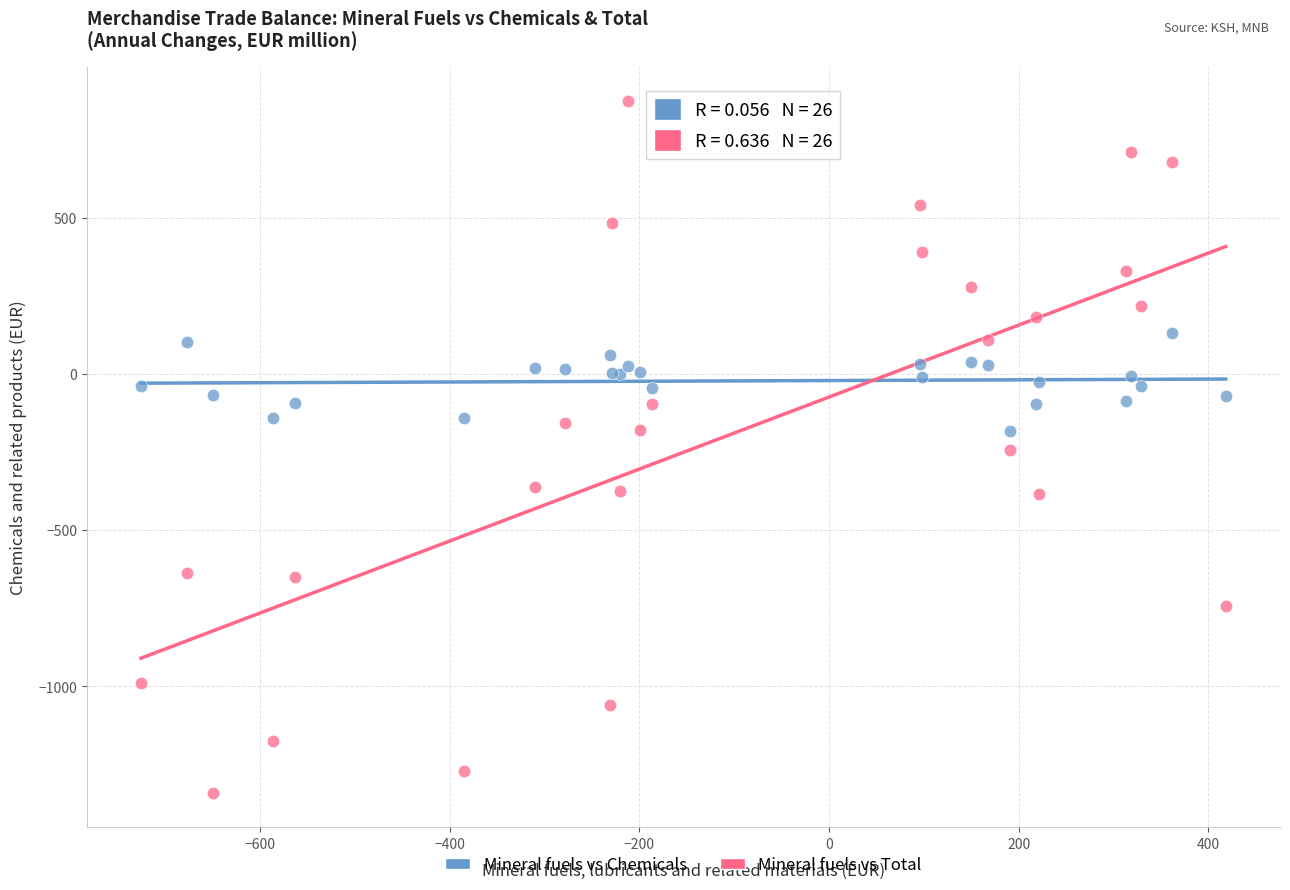

Which series has the widest spread of Y values?

Mineral fuels vs Total